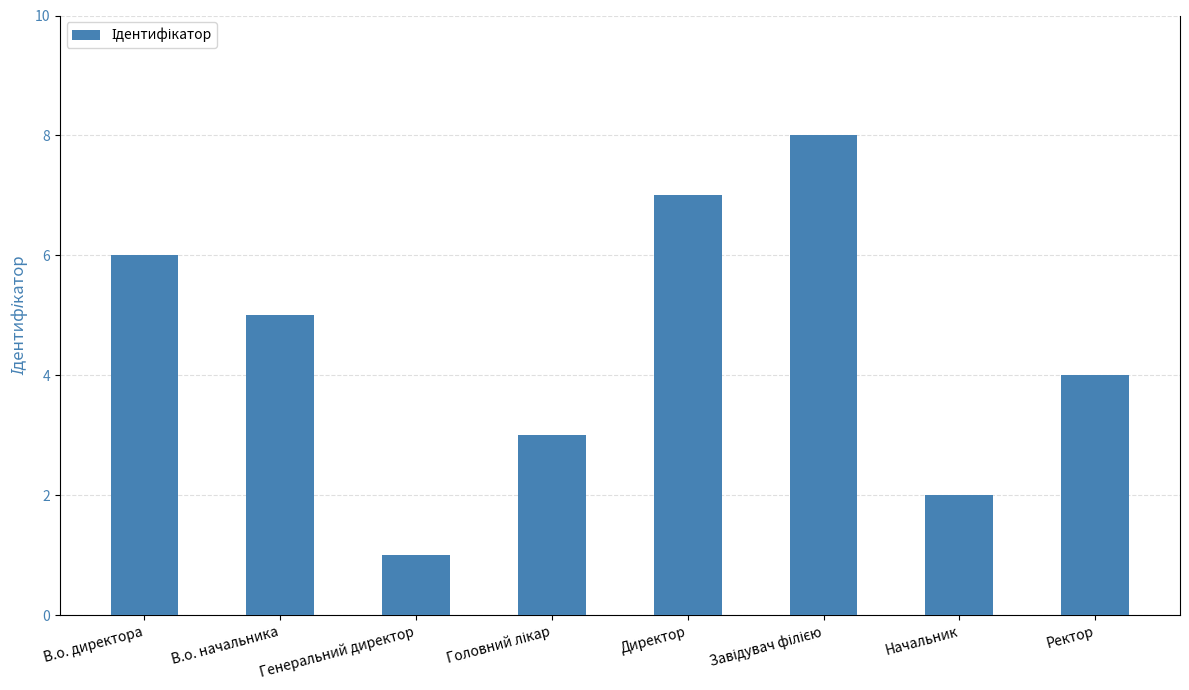

The chart shows a value of 7 at Директор. True or false?

True